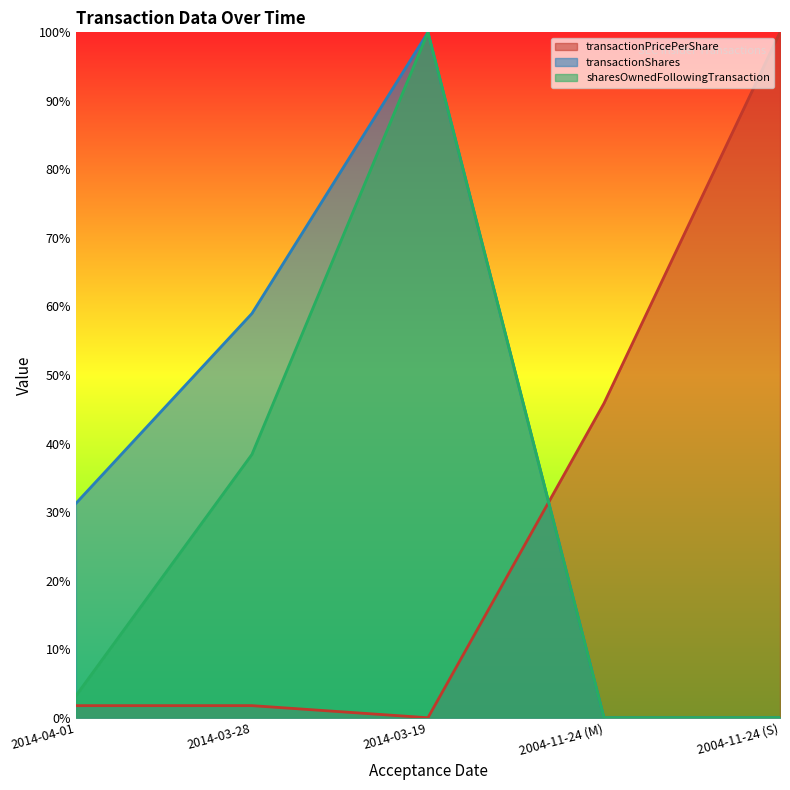

What is the difference between the second highest and second lowest values in the transactionPricePerShare series?

0.4